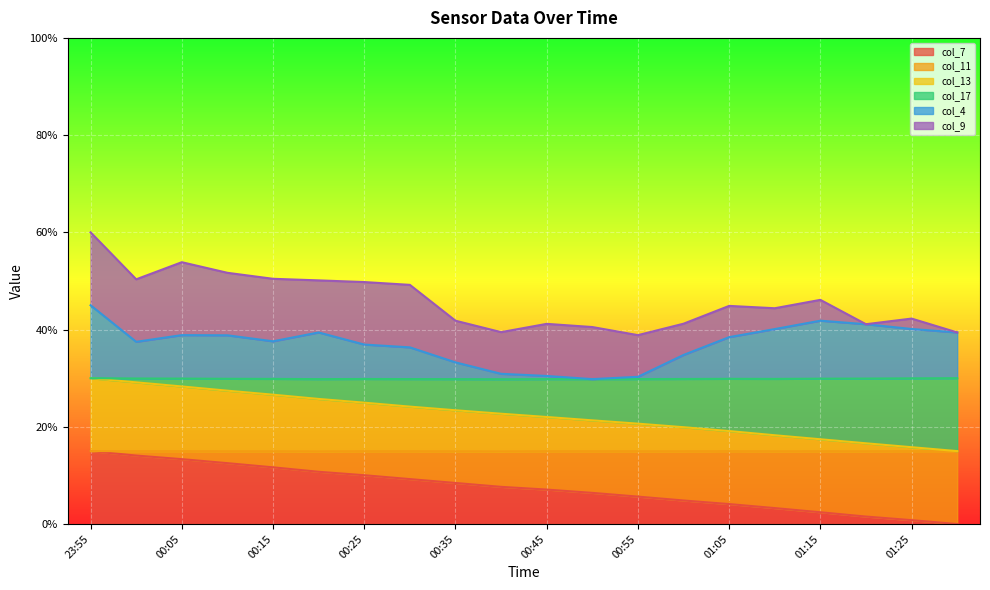

Is it true that col_7 equals 0.2 at 00:05?

False